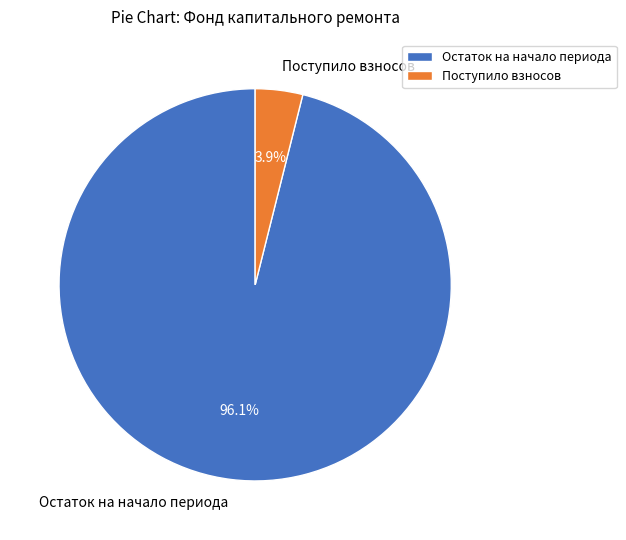

Approximately how many times larger is the value at Остаток на начало периода compared to Поступило взносов?

24.6